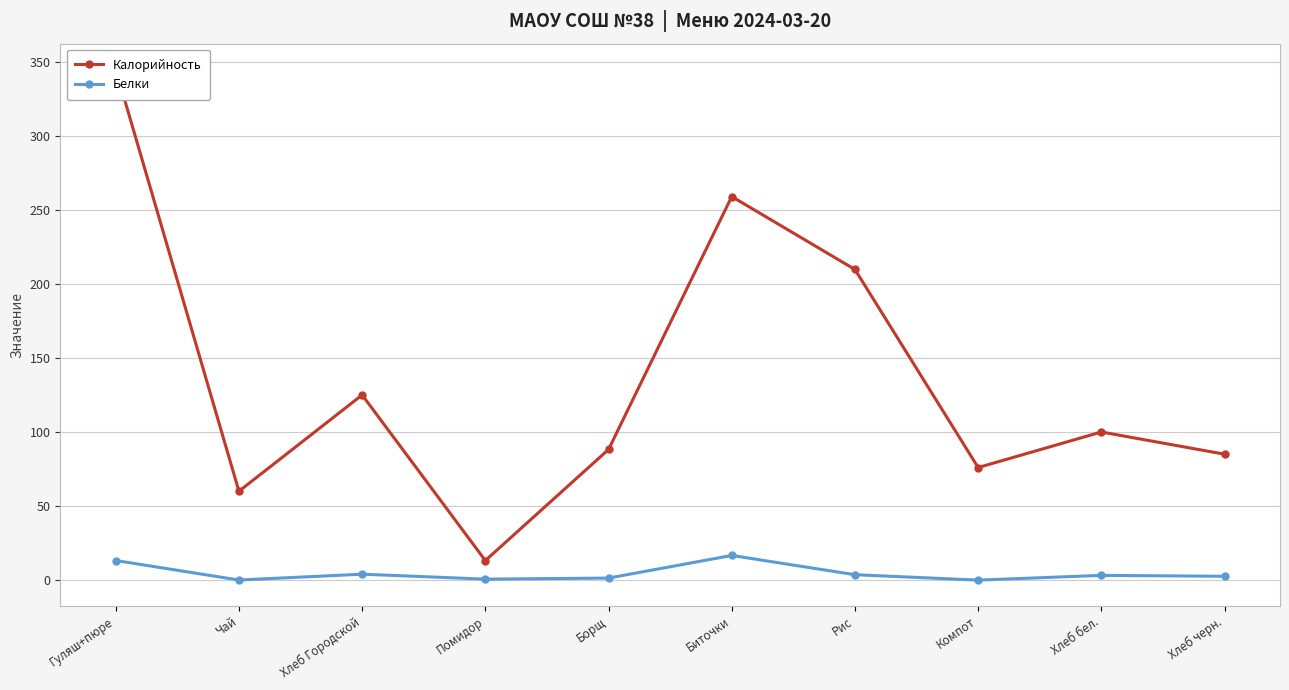

What is the label of the 7th point from the left?

Рис